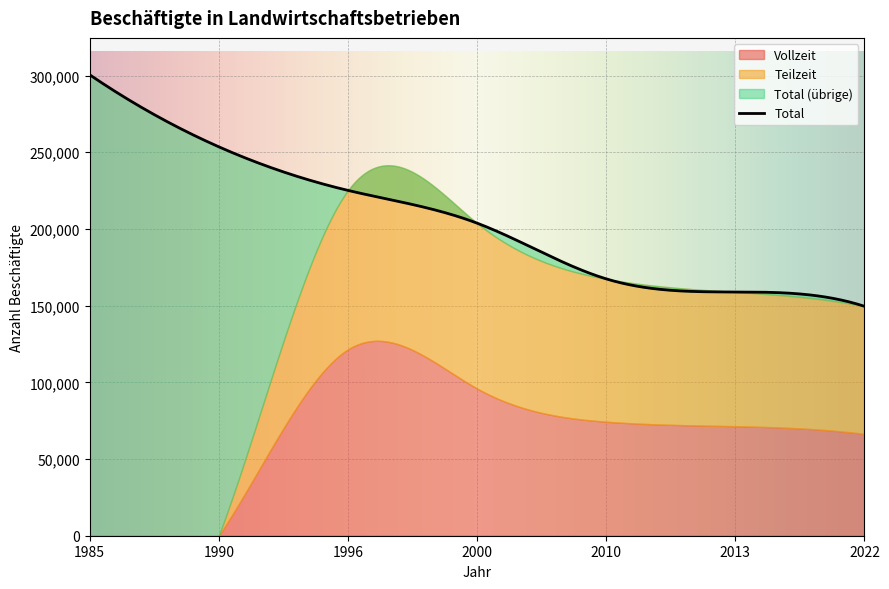

How many data points does each series have?

7